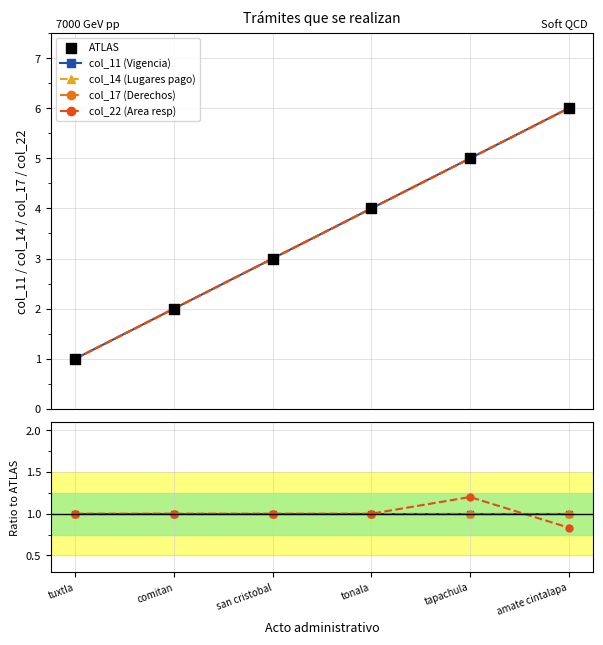

Is the value of col_17 (Derechos) at amate cintalapa greater than the value of col_11 (Vigencia) at tapachula?

No